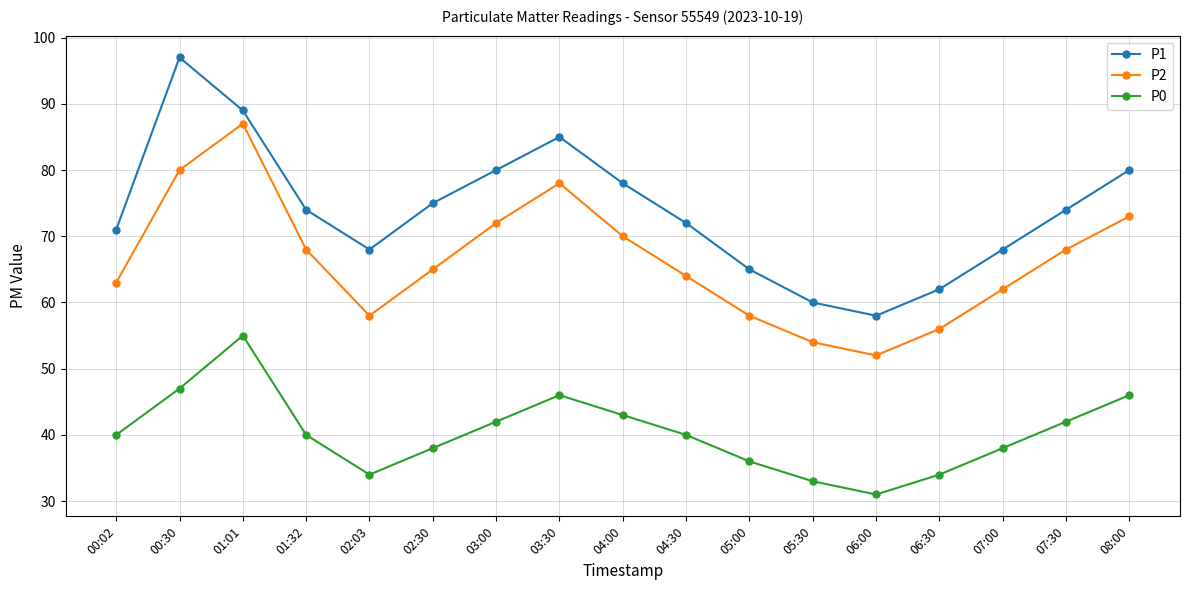

In P2, how many points are higher than both neighbors (excluding endpoints)?

2